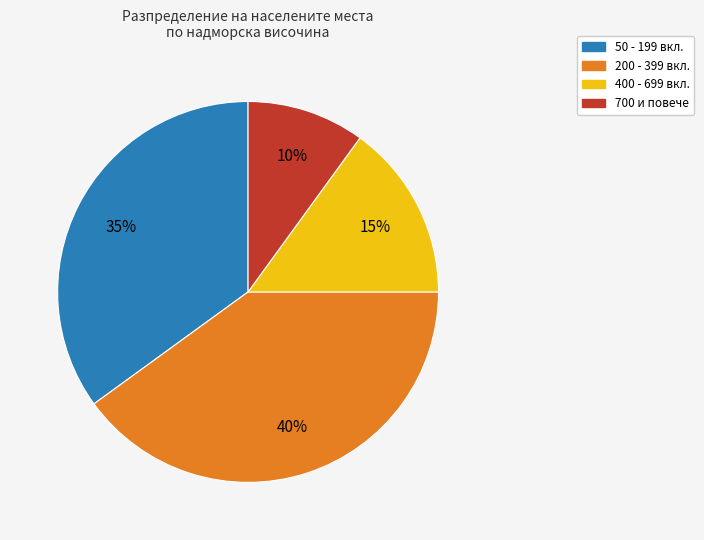

Is there any slice that represents more than half of the pie?

No